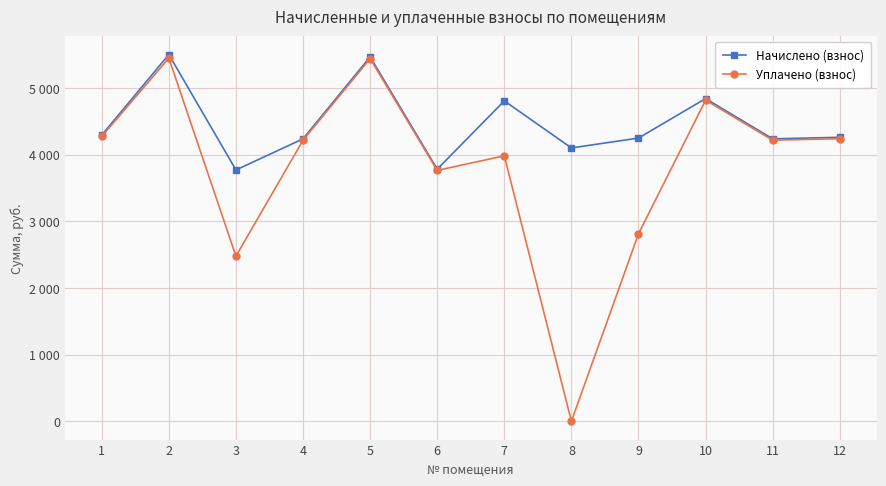

Where does the Начислено (взнос) series first go above 4259?

1